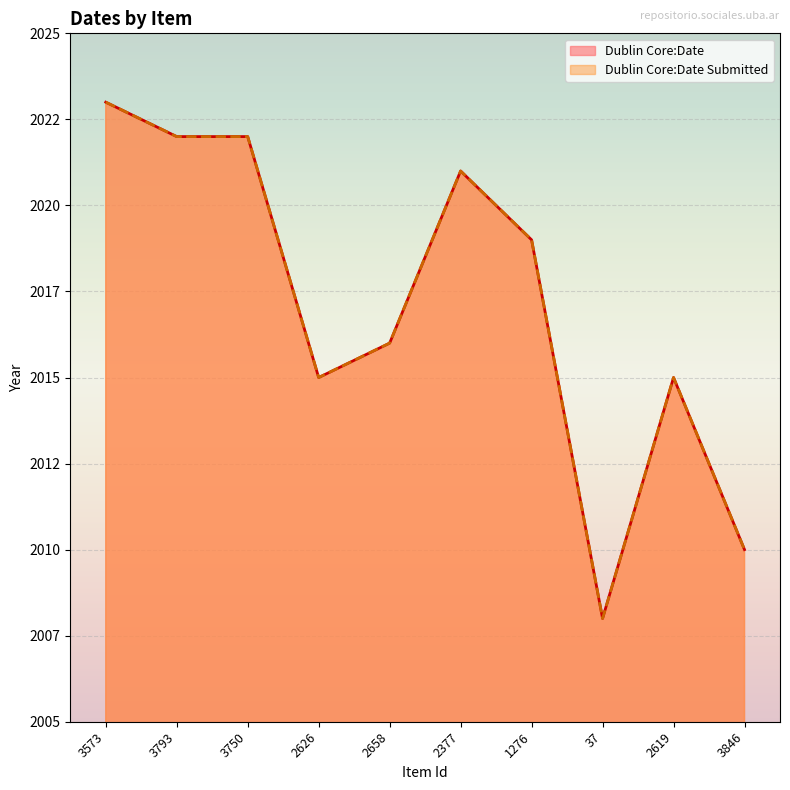

True or false: Dublin Core:Date Submitted and Dublin Core:Date cross at least once.

False